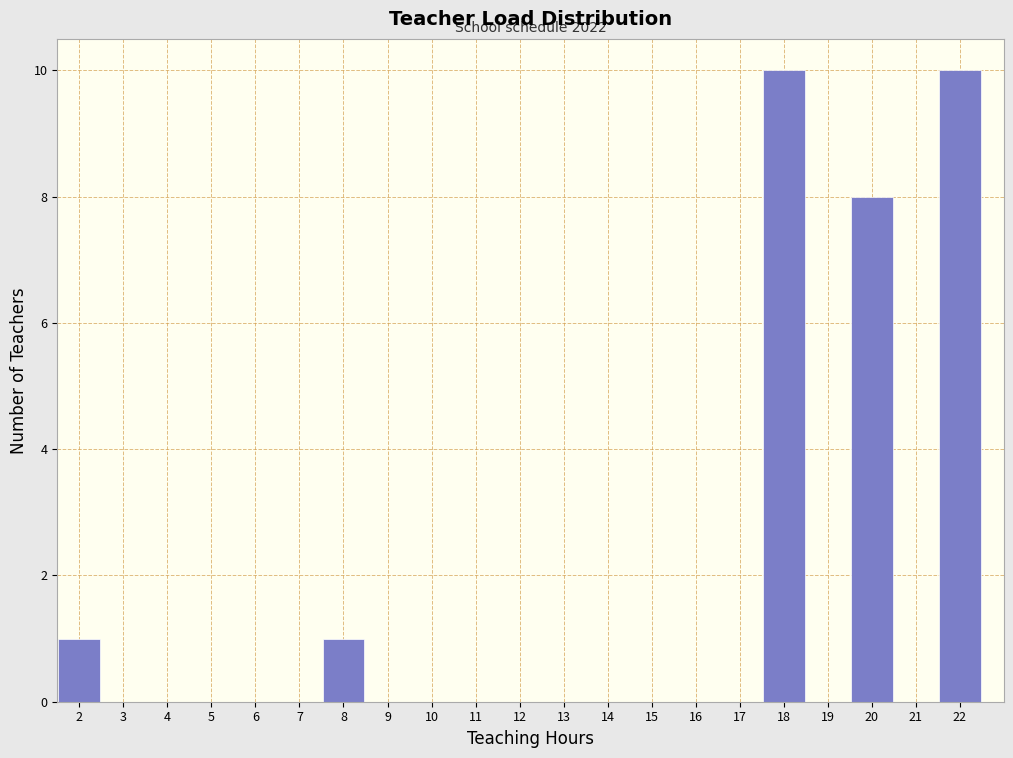

Reading left to right, what are all the values shown in this chart?

2=1	3=0	4=0	5=0	6=0	7=0	8=1	9=0	10=0	11=0	12=0	13=0	14=0	15=0	16=0	17=0	18=10	19=0	20=8	21=0	22=10